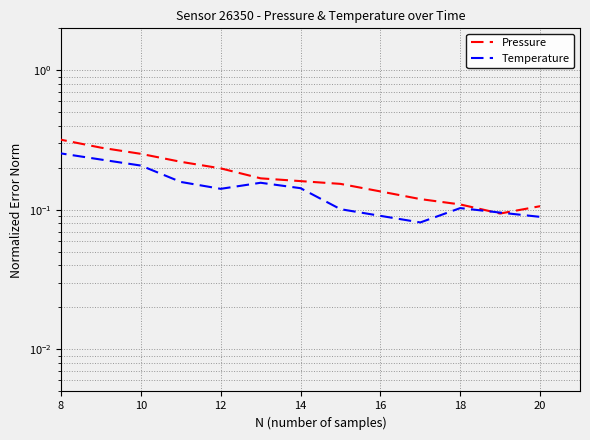

In Temperature, how many points are higher than both neighbors (excluding endpoints)?

3